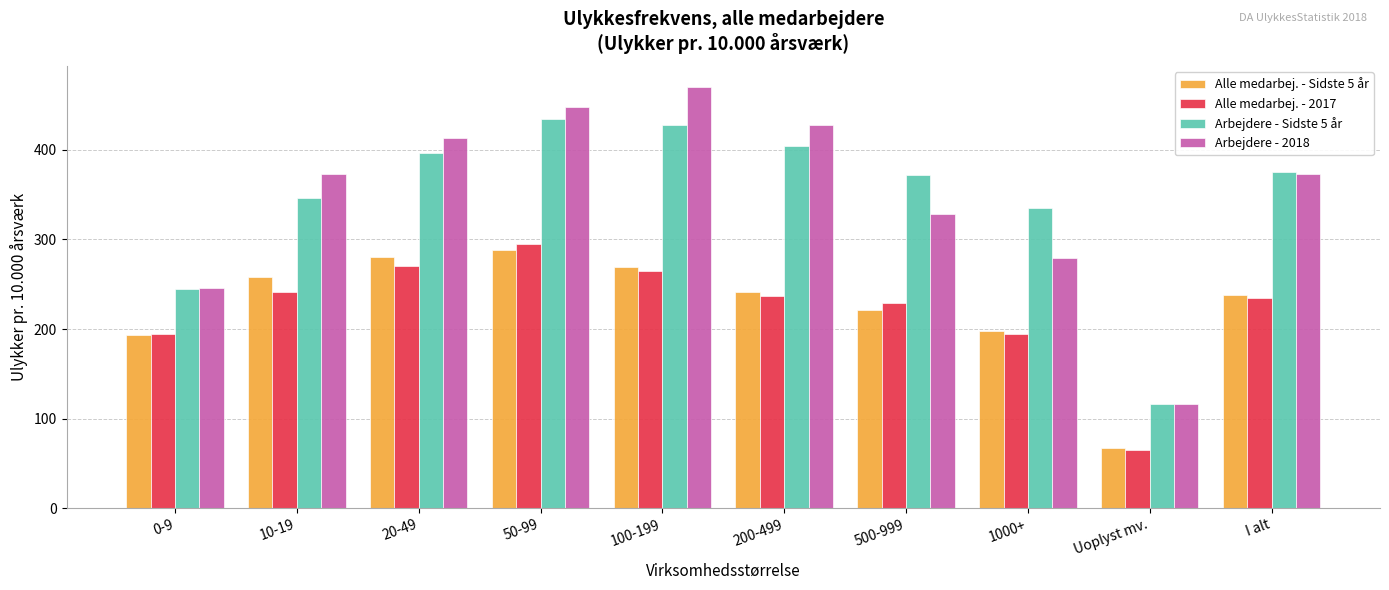

What is the difference between the maximum and second lowest values in the Alle medarbej. - 2017 series?

100.6